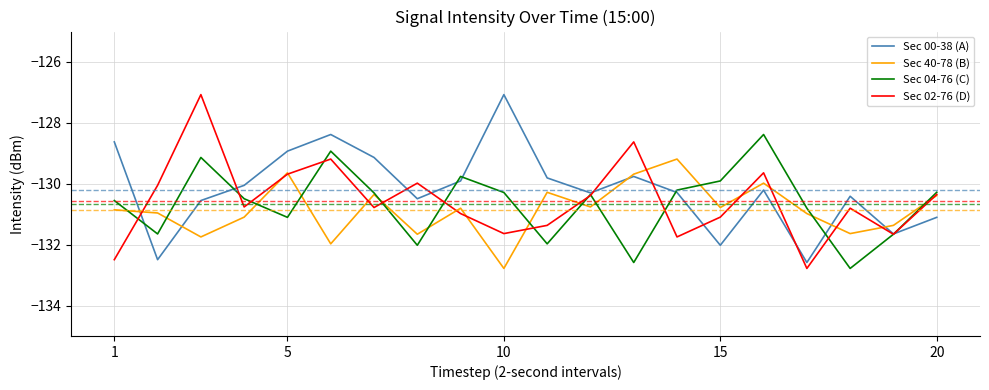

What is the maximum value shown in the chart?

-127.1